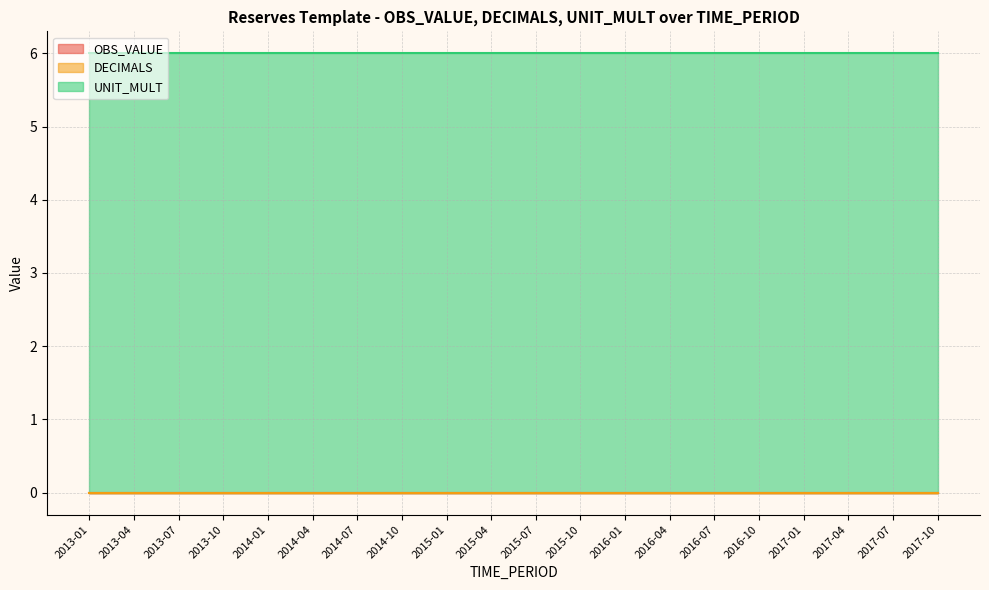

Reading left to right, extract all data points from this chart.

OBS_VALUE: 2013-01=0	2013-04=0	2013-07=0	2013-10=0	2014-01=0	2014-04=0	2014-07=0	2014-10=0	2015-01=0	2015-04=0	2015-07=0	2015-10=0	2016-01=0	2016-04=0	2016-07=0	2016-10=0	2017-01=0	2017-04=0	2017-07=0	2017-10=0
DECIMALS: 2013-01=0	2013-04=0	2013-07=0	2013-10=0	2014-01=0	2014-04=0	2014-07=0	2014-10=0	2015-01=0	2015-04=0	2015-07=0	2015-10=0	2016-01=0	2016-04=0	2016-07=0	2016-10=0	2017-01=0	2017-04=0	2017-07=0	2017-10=0
UNIT_MULT: 2013-01=6	2013-04=6	2013-07=6	2013-10=6	2014-01=6	2014-04=6	2014-07=6	2014-10=6	2015-01=6	2015-04=6	2015-07=6	2015-10=6	2016-01=6	2016-04=6	2016-07=6	2016-10=6	2017-01=6	2017-04=6	2017-07=6	2017-10=6